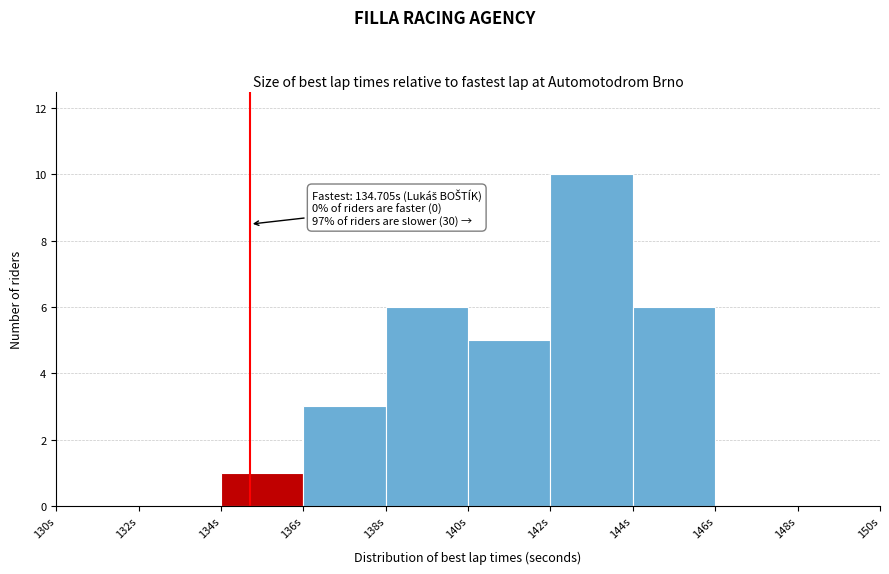

Which range on the x-axis has the tallest bar?

142 to 144